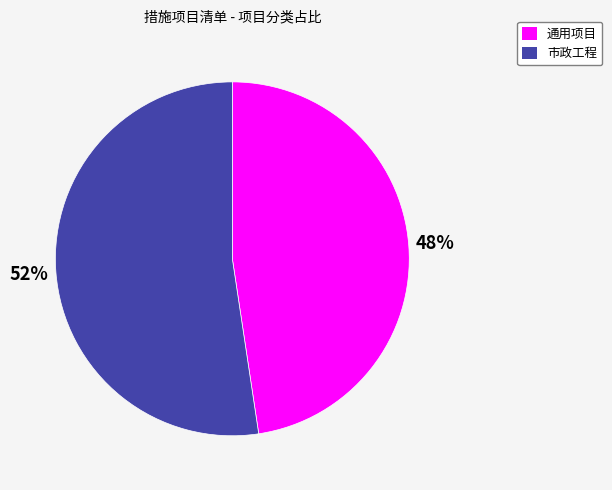

Is there a majority slice in this chart?

Yes